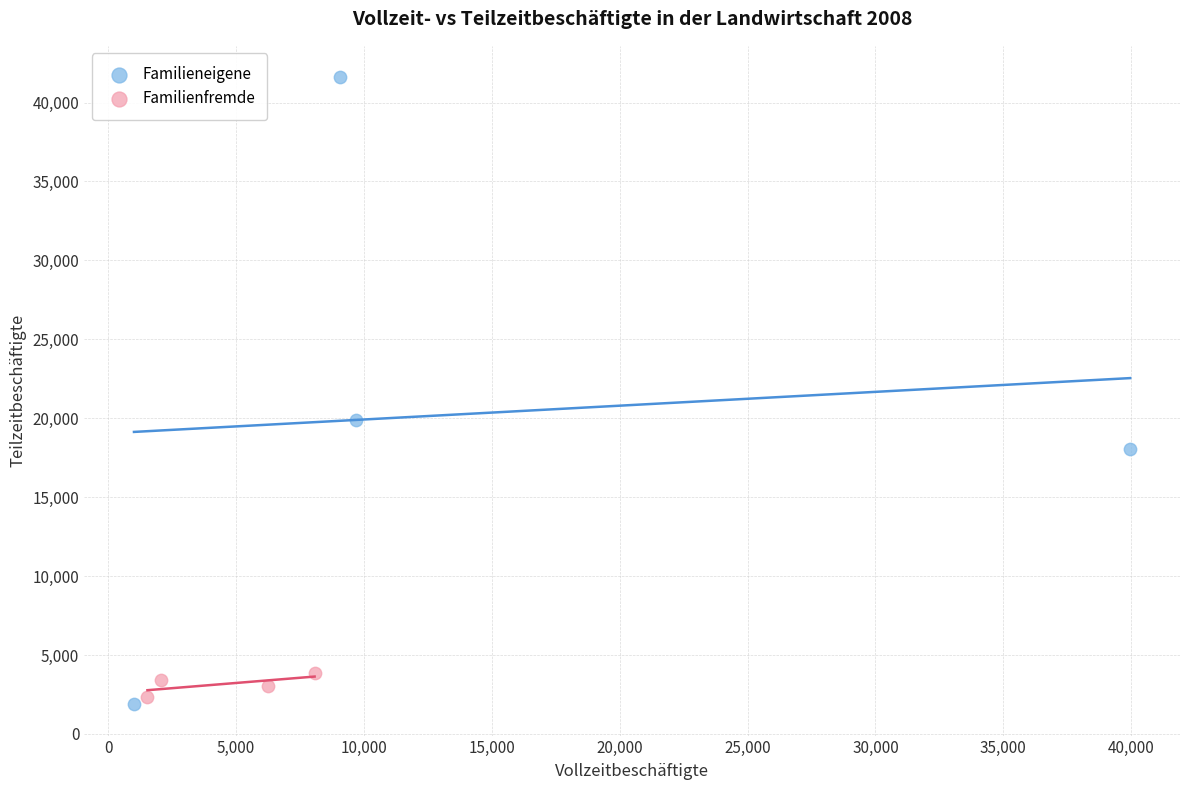

Which series contains the highest Y value?

Familieneigene